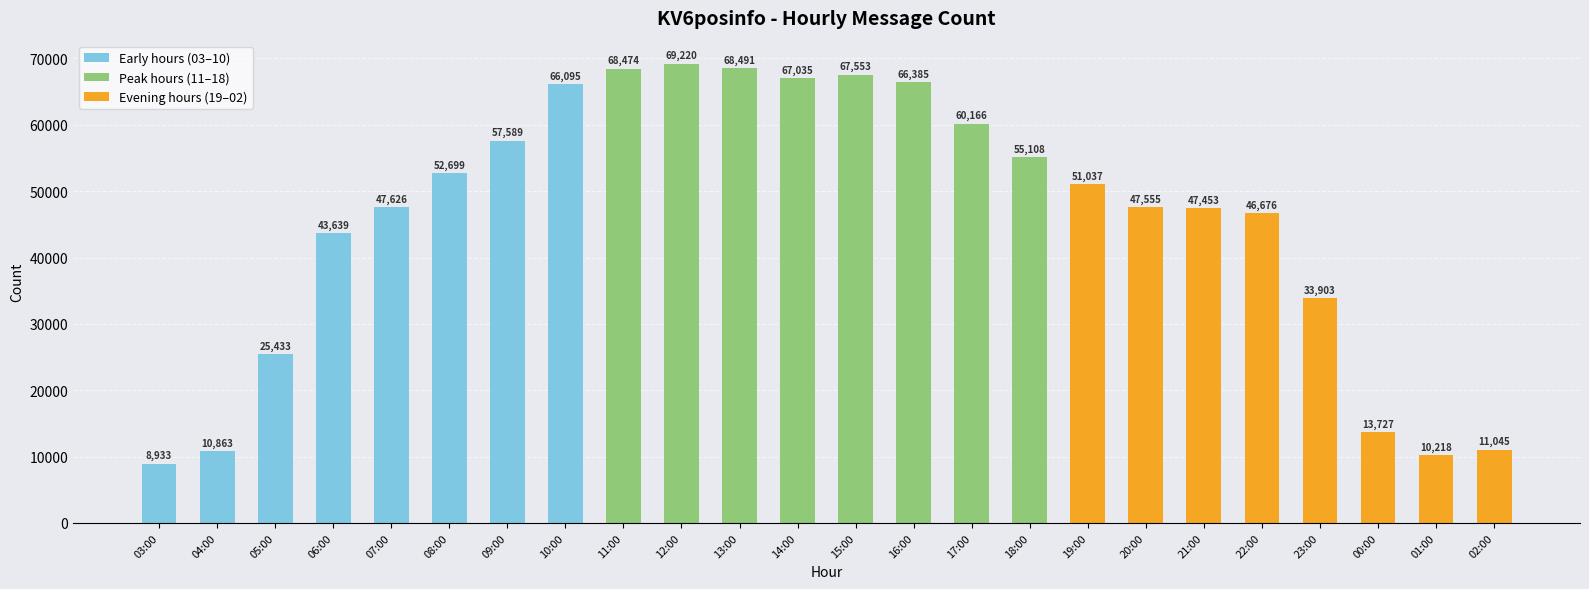

Between 00:00 and 15:00, which is larger?

15:00